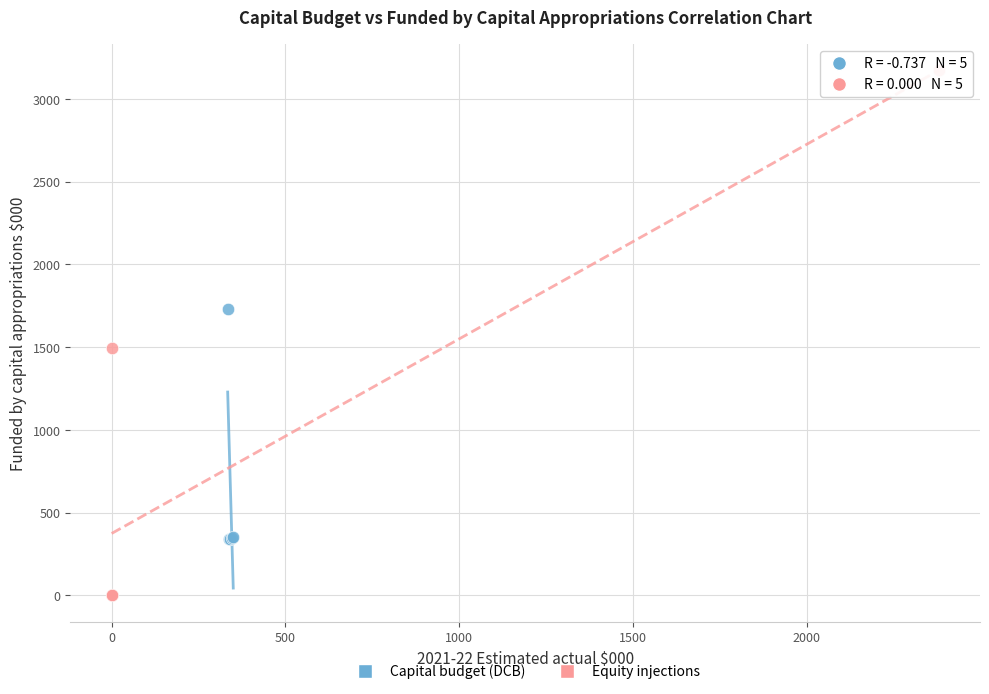

Which series reaches the maximum Y coordinate?

Equity injections